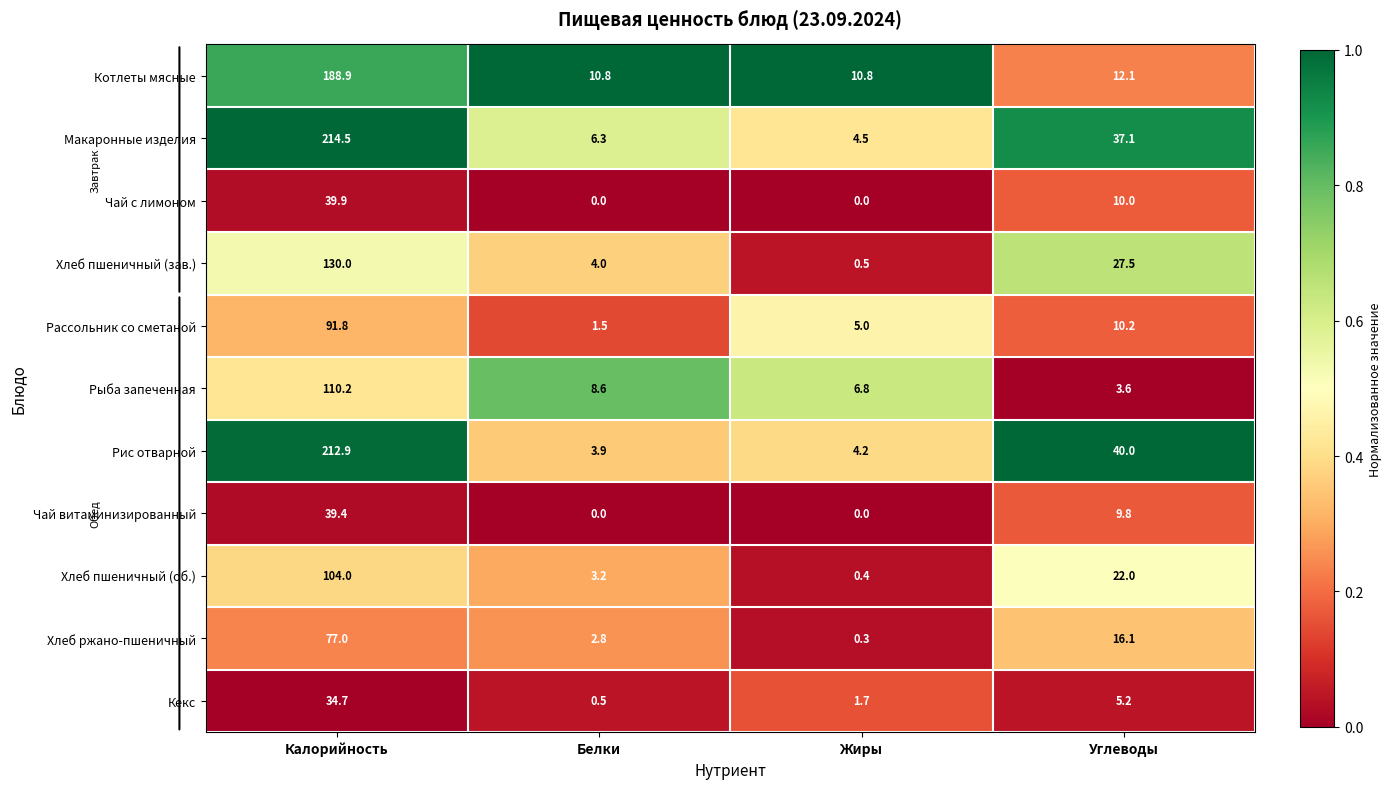

Which series has the largest total across all categories?

Макаронные изделия